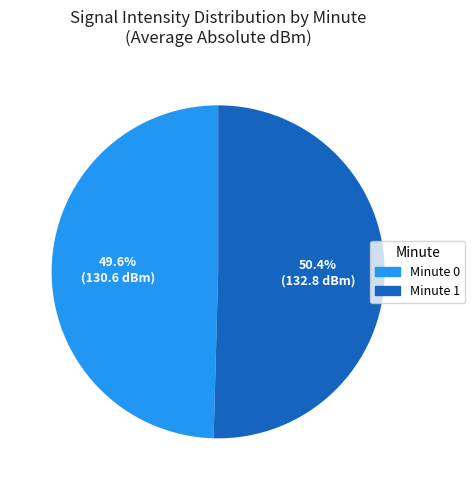

Is there a majority slice in this chart?

Yes